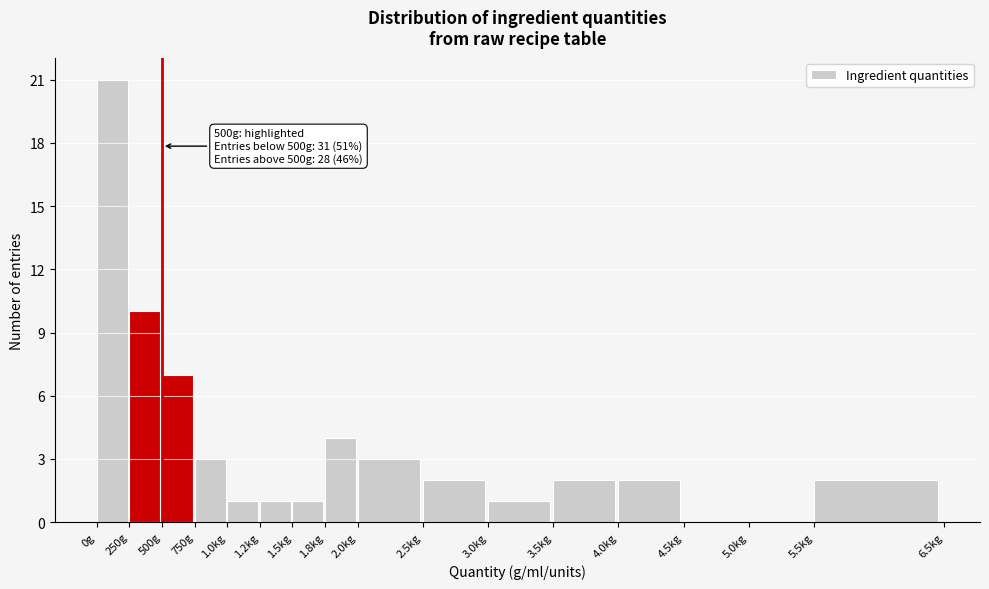

Reading left to right, transcribe all the data shown in this chart.

0g=21	250g=10	500g=7	750g=3	1.0kg=1	1.2kg=1	1.5kg=1	1.8kg=4	2.0kg=3	2.5kg=2	3.0kg=1	3.5kg=2	4.0kg=2	4.5kg=0	5.0kg=0	5.5kg=2